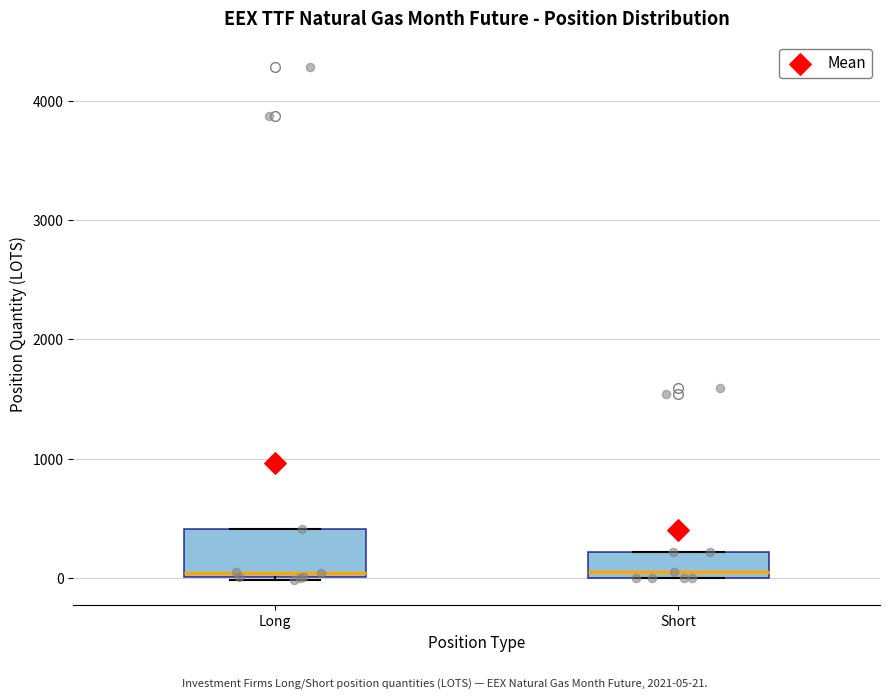

Reading left to right, transcribe this box plot: for each box, give where its median line is, the range the box spans, and where its two whiskers end, as read against the y-axis. The values are not printed on the chart, so give them approximately, as read against the axis.

Long: median 0 (just above the box's lower edge), box 0 to 400, whiskers 0 to 400
Short: median 100, box 0 to 200, whiskers 0 to 200